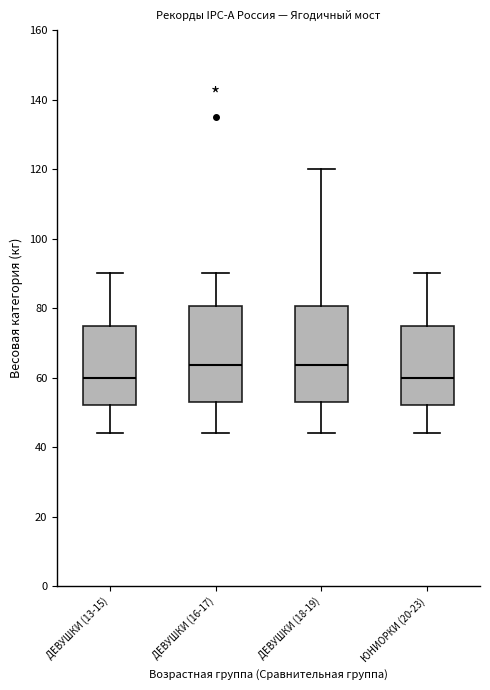

Reading left to right, transcribe this box plot: for each box, give where its median line is, the range the box spans, and where its two whiskers end, as read against the y-axis. The values are not printed on the chart, so give them approximately, as read against the axis.

ДЕВУШКИ (13-15): median 60, box 52 to 76, whiskers 44 to 90
ДЕВУШКИ (16-17): median 64, box 54 to 80, whiskers 44 to 90
ДЕВУШКИ (18-19): median 64, box 54 to 80, whiskers 44 to 120
ЮНИОРКИ (20-23): median 60, box 52 to 76, whiskers 44 to 90